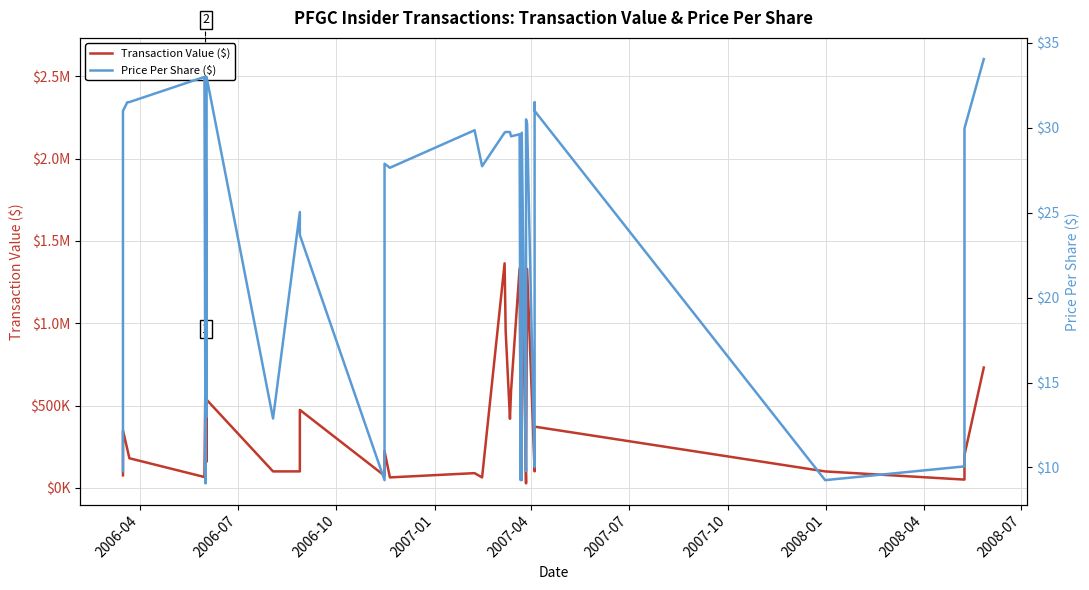

What is the highest value of the Price Per Share ($) series?

34.0